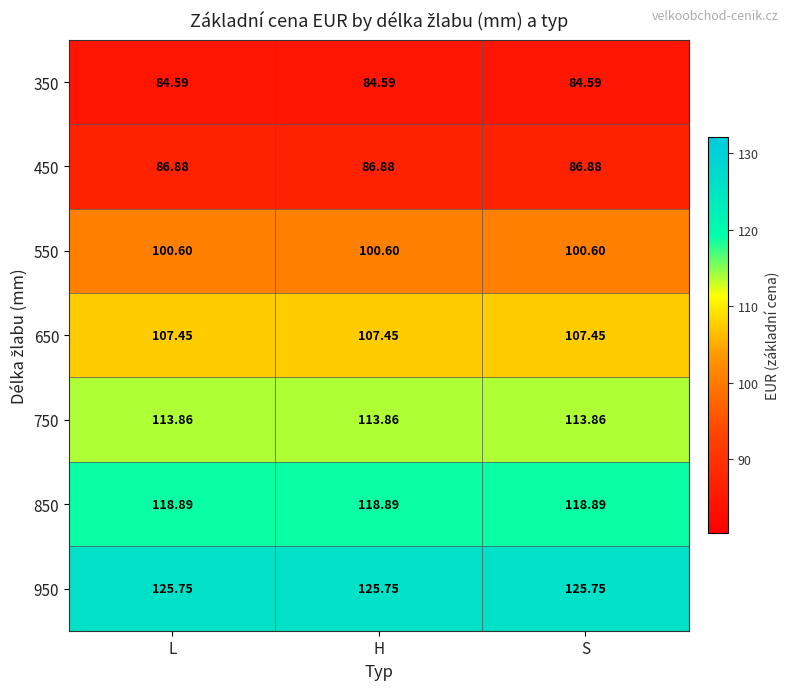

Is the value of 650 at H greater than the value of 950 at S?

No